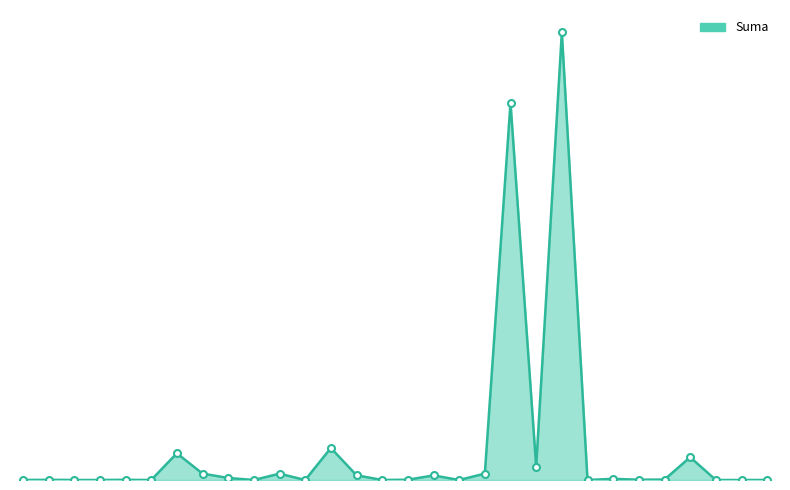

Does the chart display data point markers on the line(s)?

No